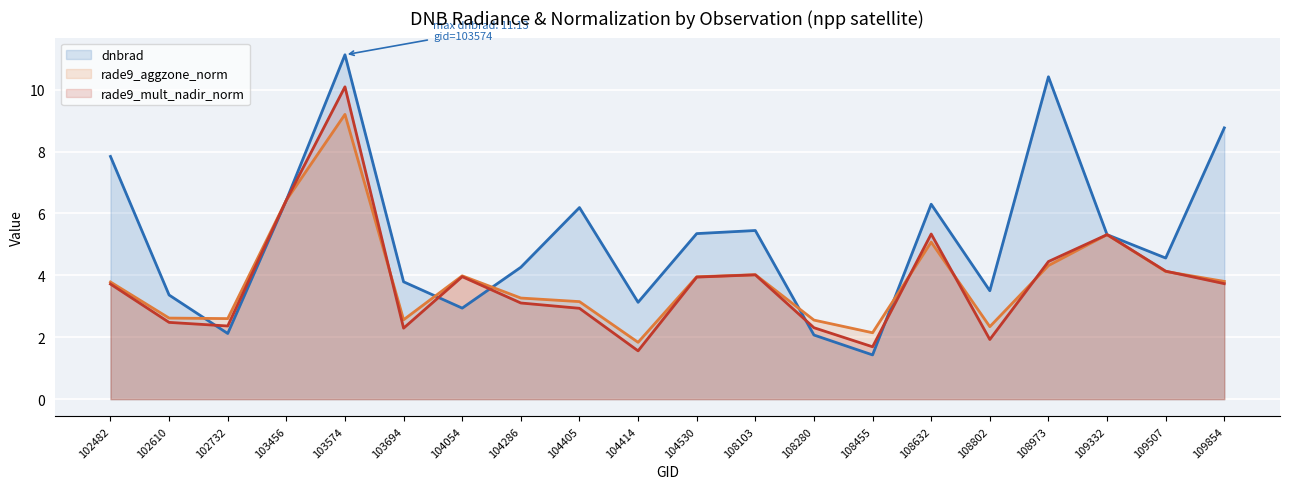

Which series ends up on top after the final intersection of dnbrad (line) and rade9_mult_nadir_norm (line)?

dnbrad (line)